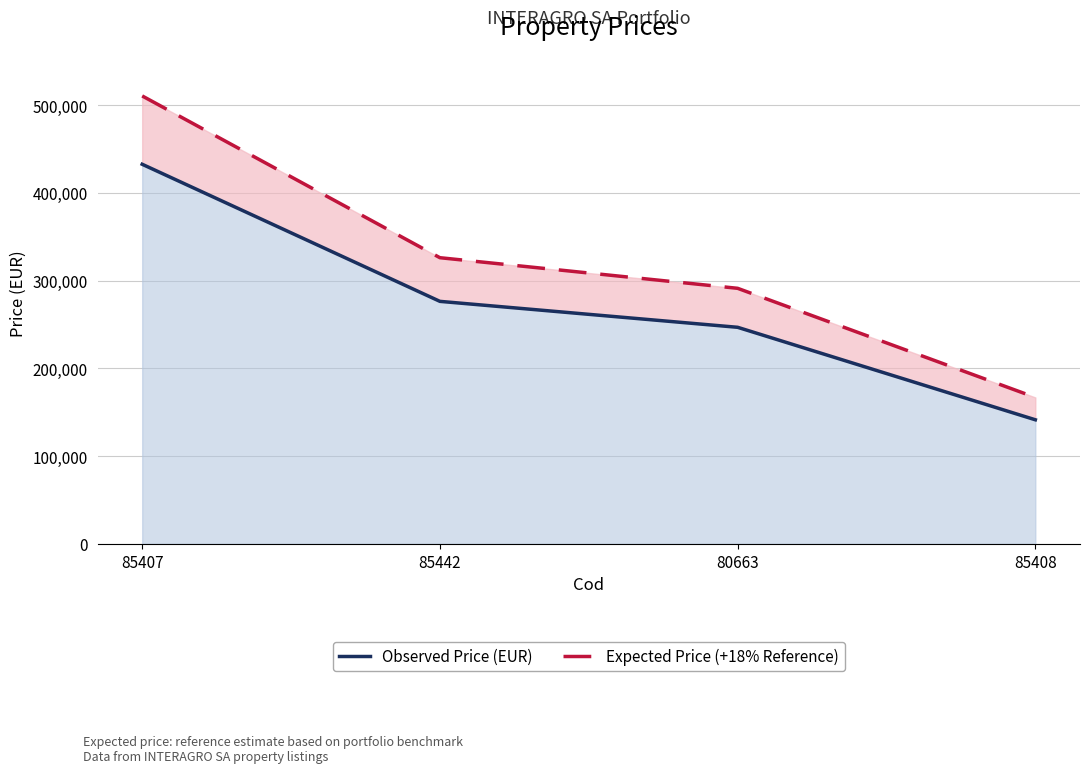

Which series has the largest total across all categories?

Expected Price (+18% Reference)